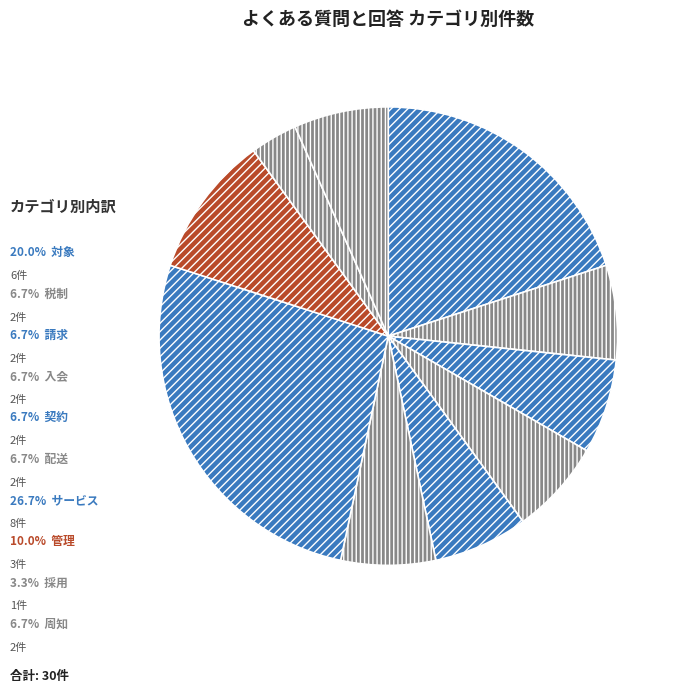

Count the number of slices in the pie.

10